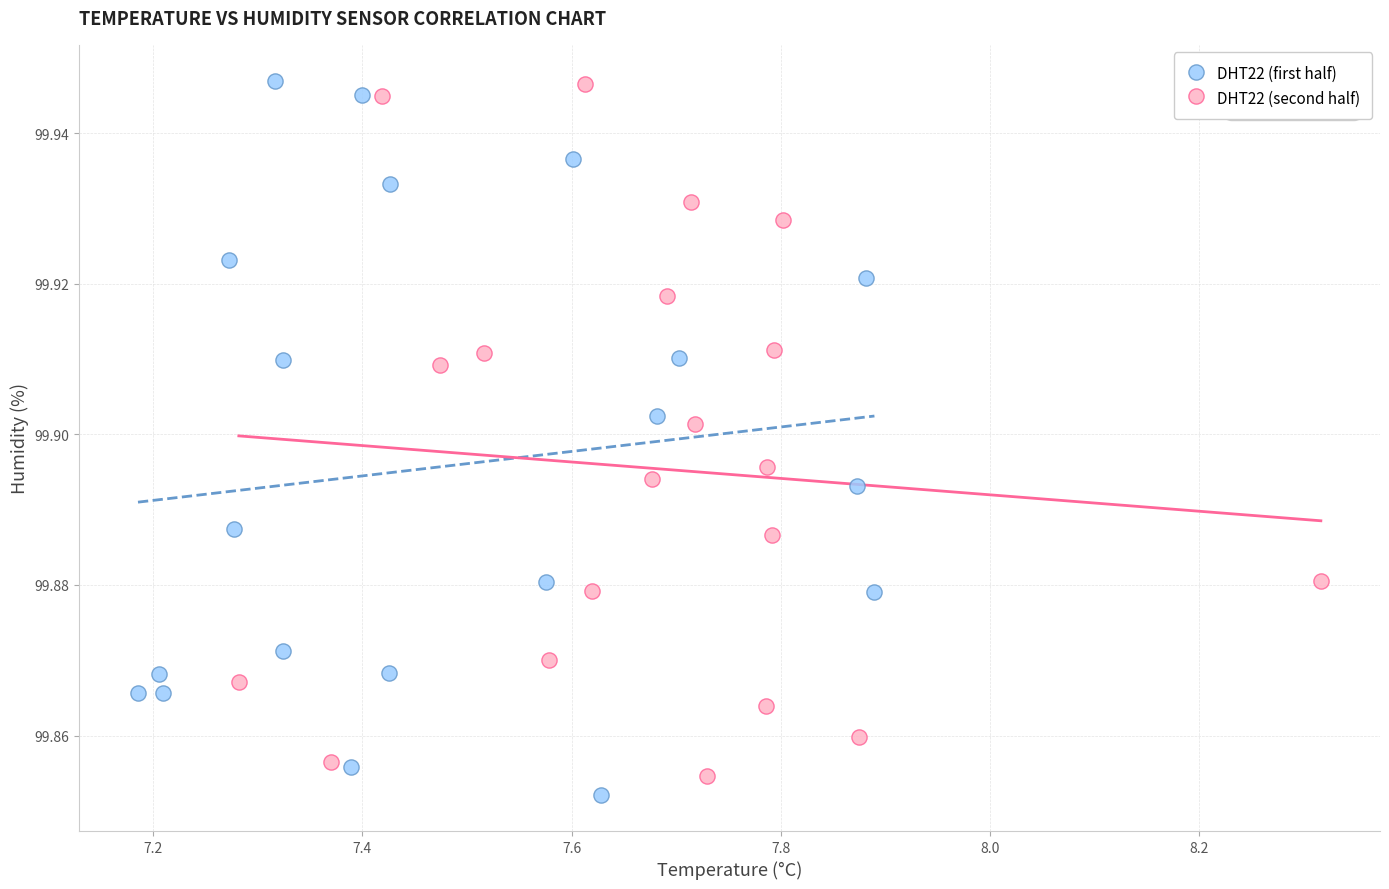

Which series has the largest Y range (max minus min)?

DHT22 (first half)